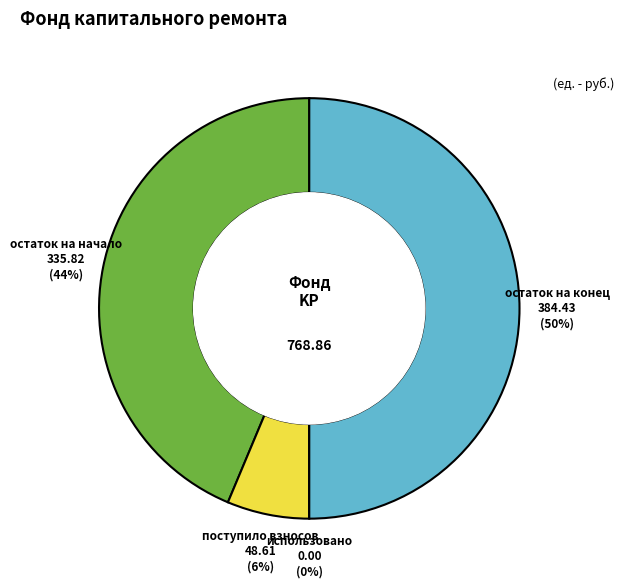

Rank the categories by value from lowest to highest.

использовано, поступило взносов, остаток на начало, остаток на конец